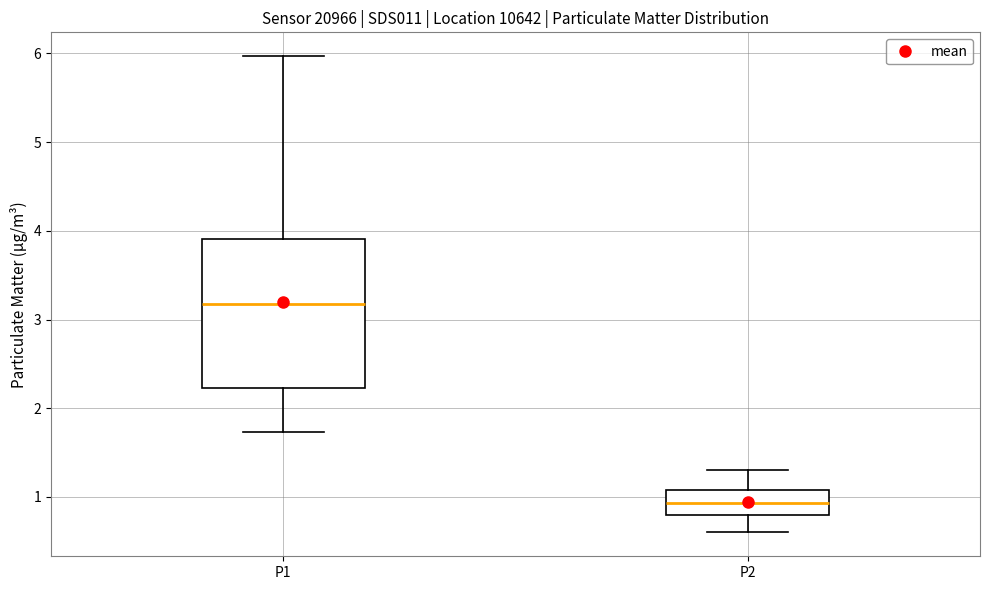

Reading left to right, transcribe this box plot: for each box, give where its median line is, the range the box spans, and where its two whiskers end, as read against the y-axis. The values are not printed on the chart, so give them approximately, as read against the axis.

P1: median 3.2, box 2.2 to 3.9, whiskers 1.7 to 6.0
P2: median 0.9, box 0.8 to 1.1, whiskers 0.6 to 1.3